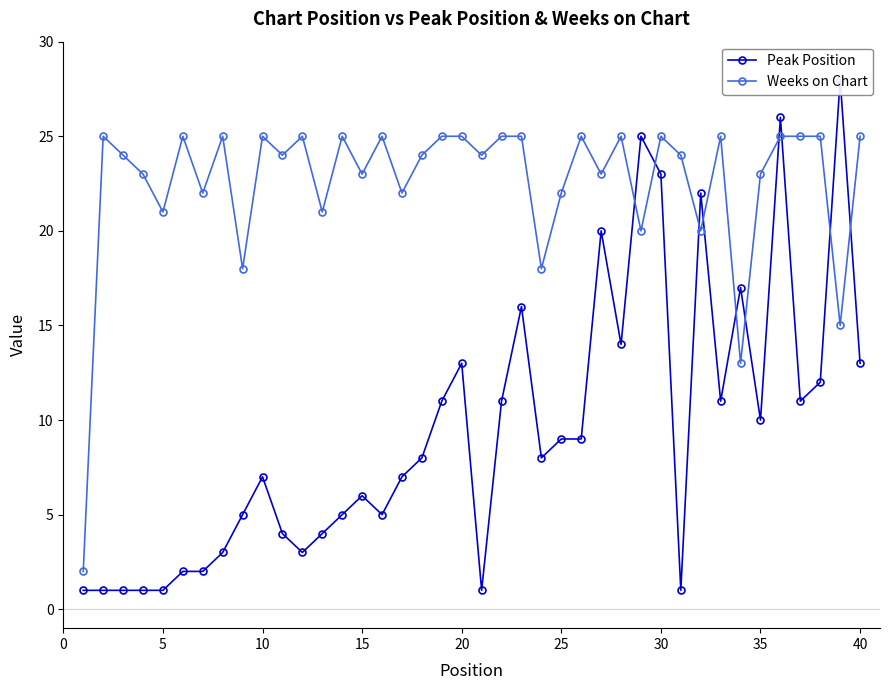

Where is the first local minimum for Weeks on Chart?

5